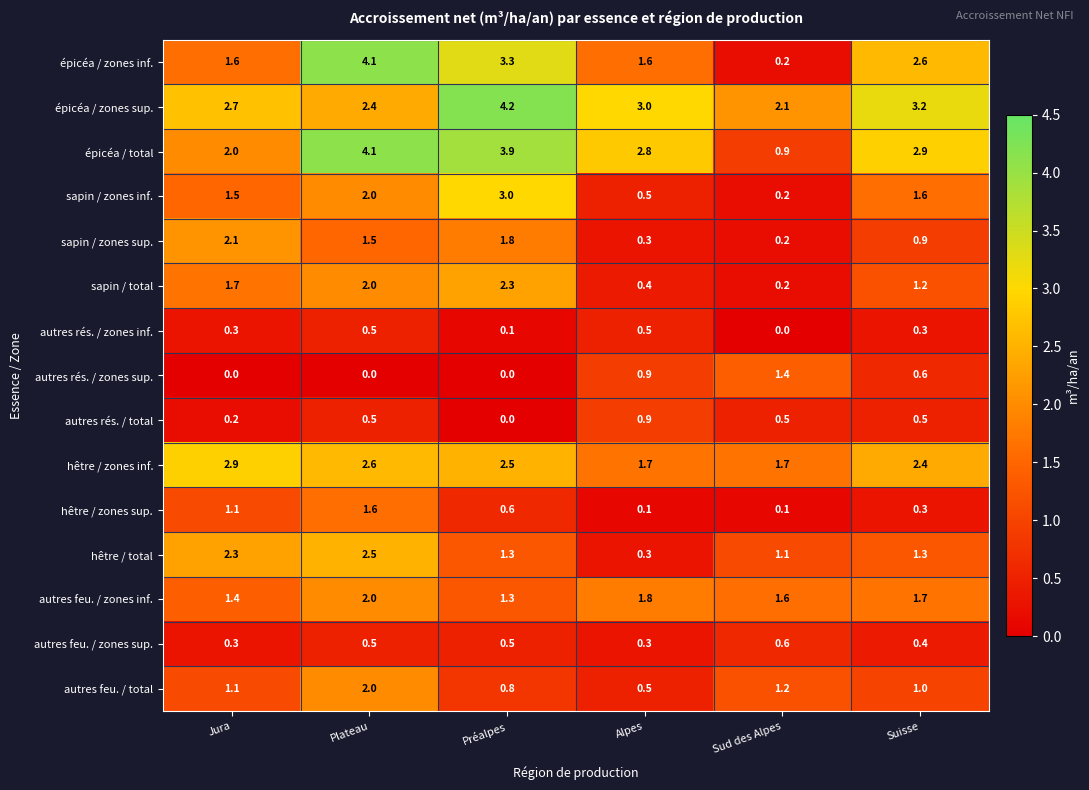

What is the sum of the autres feu. / total values at Plateau and Alpes?

2.5